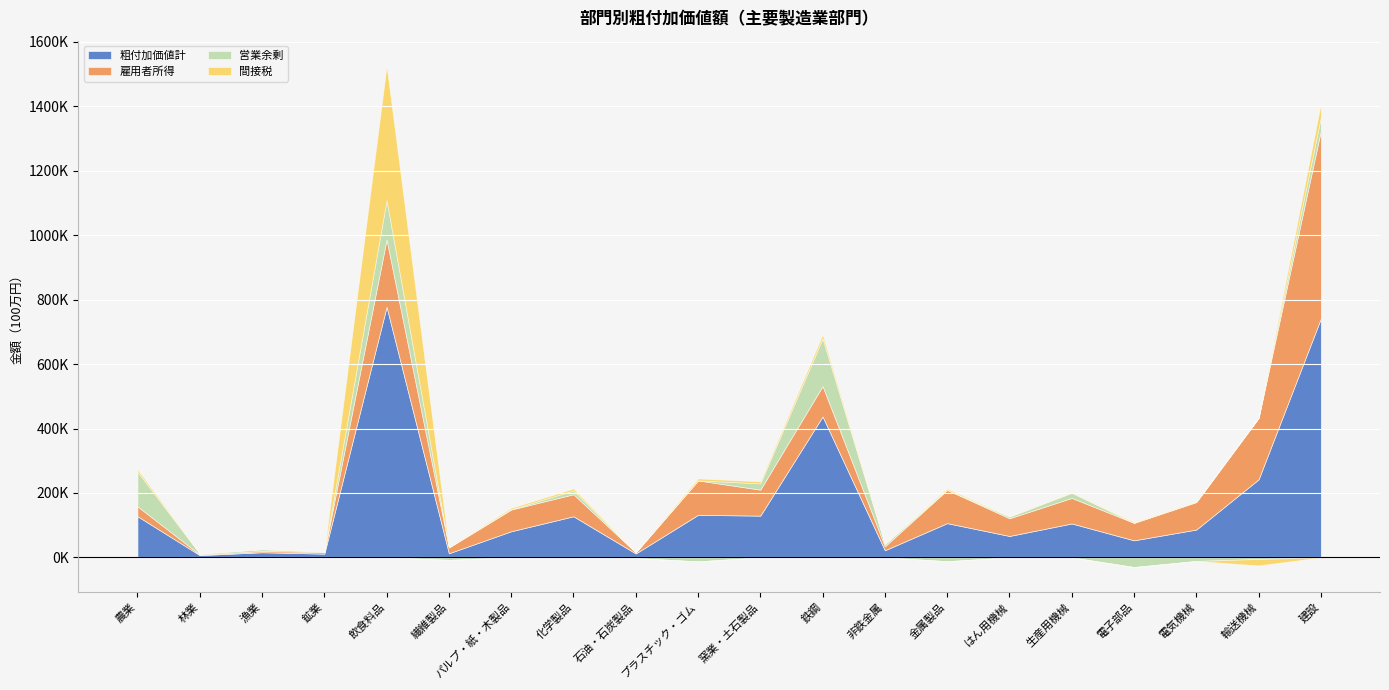

How many intersections are there between 営業余剰 and 間接税?

8